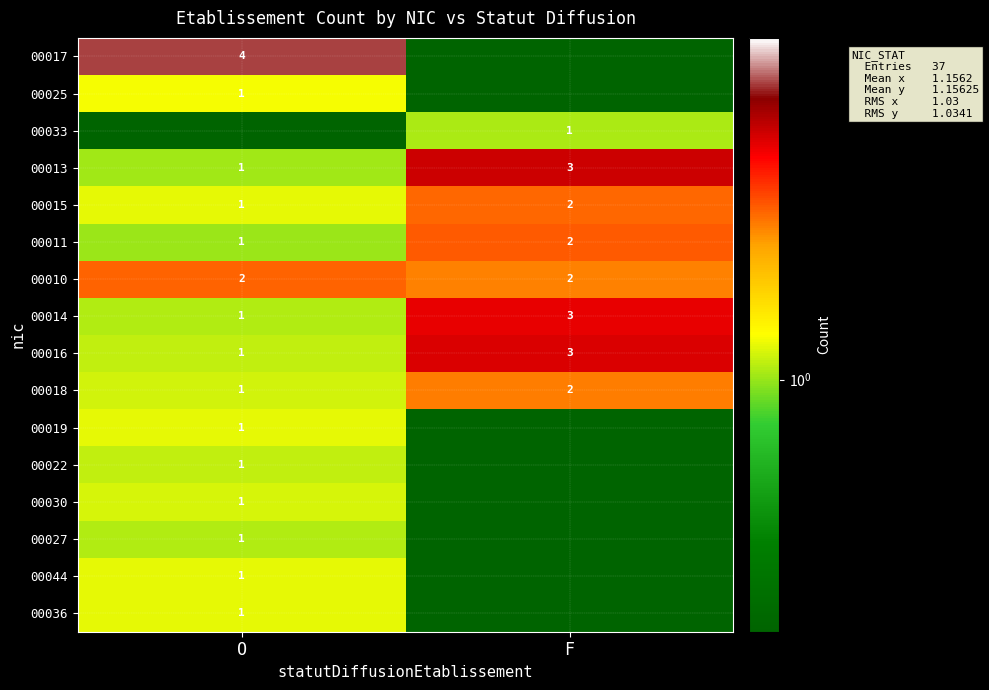

The value of 00015 at O is 0.5. True or false?

False